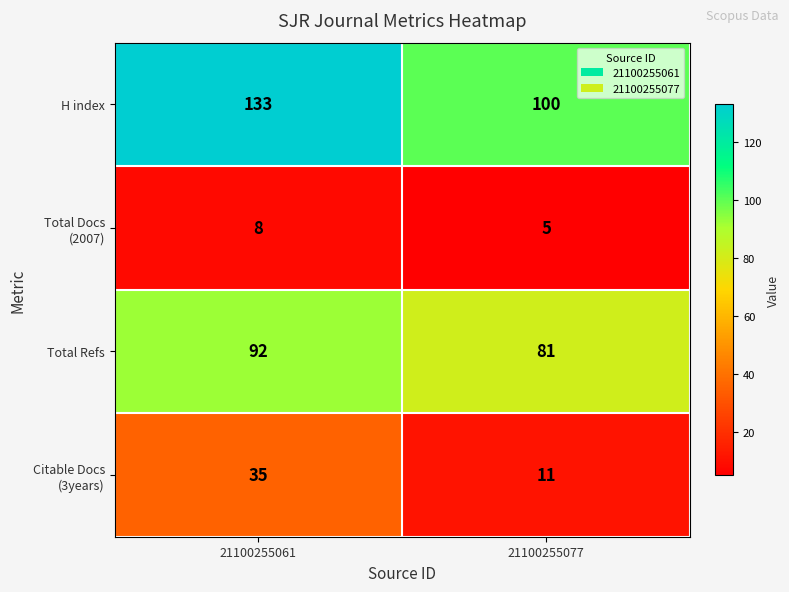

List the labels in order of H index value, largest first.

21100255061, 21100255077